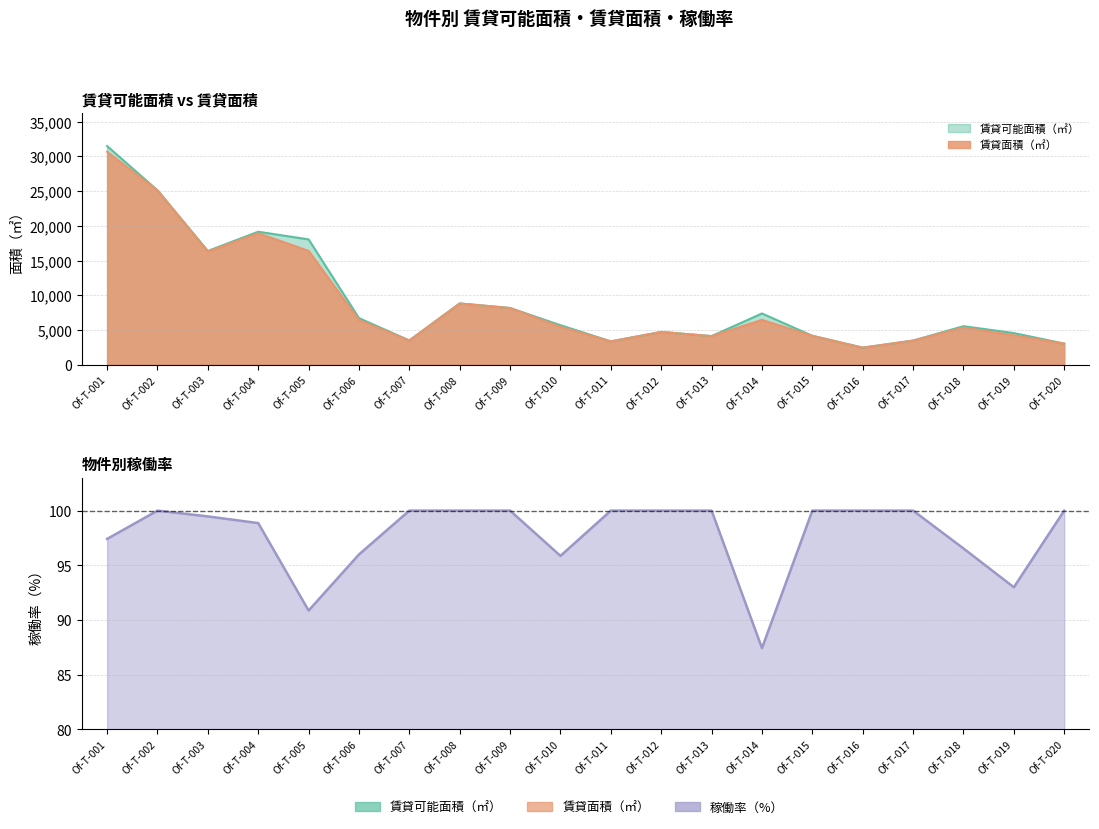

At which label is 稼働率（%） closest to 93?

Of-T-019